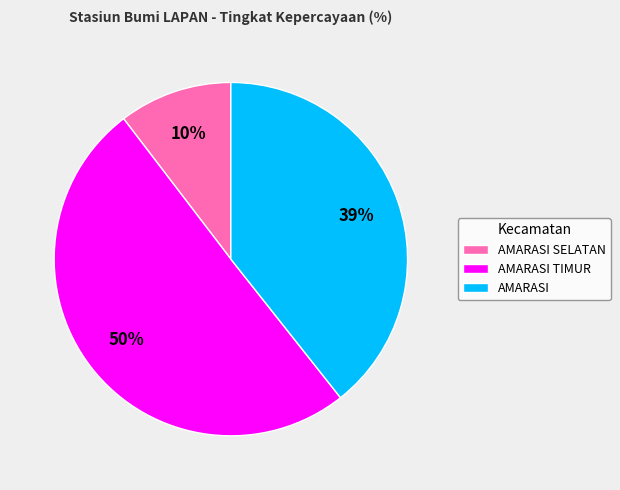

To the nearest percent, what is the average slice percentage?

33%